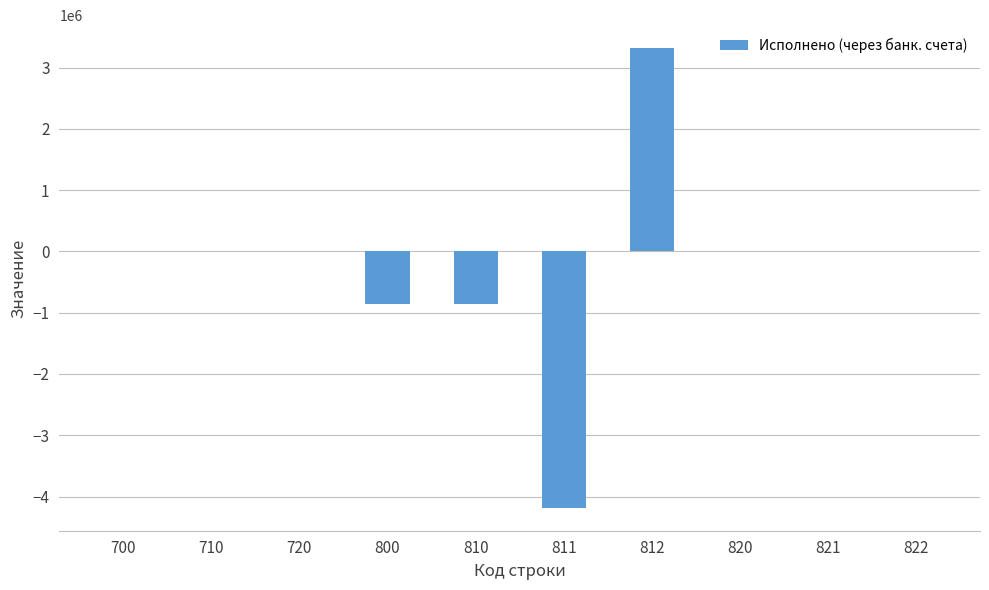

What is the average value?

-259346.7